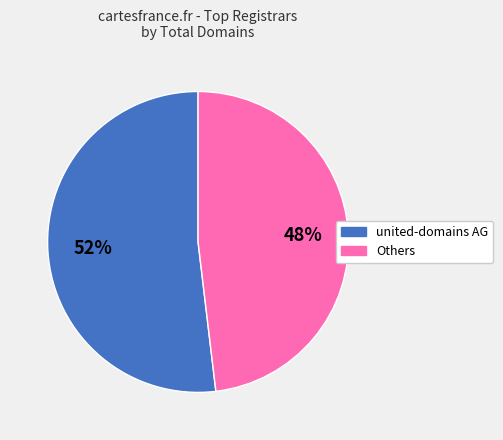

To the nearest percent, what is the difference between the Others and united-domains AG slice percentages?

4%